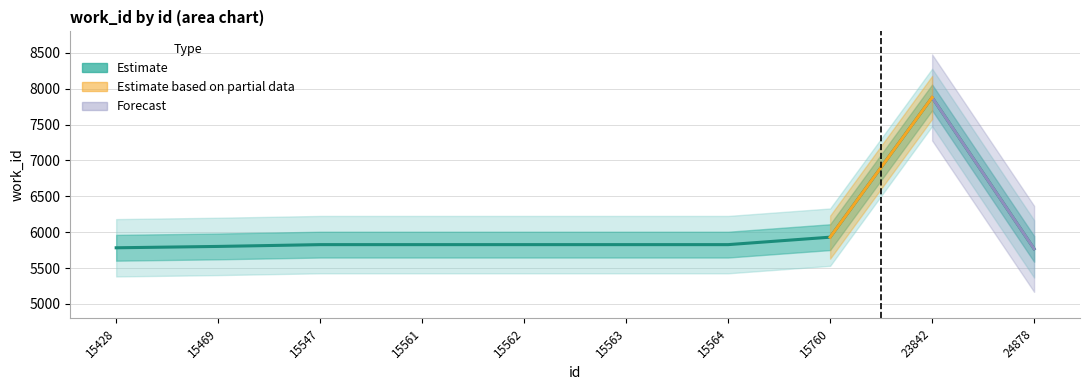

What is the value of the 7th point from the left?

5826